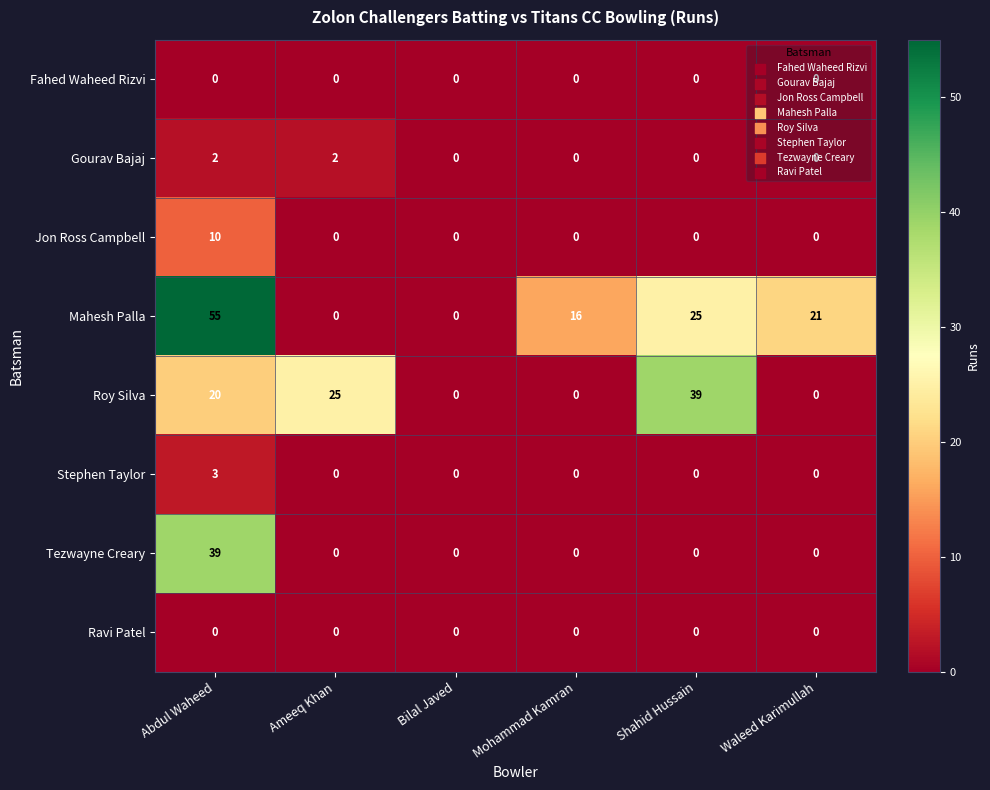

The Ravi Patel series shows 0 at Shahid Hussain. True or false?

True